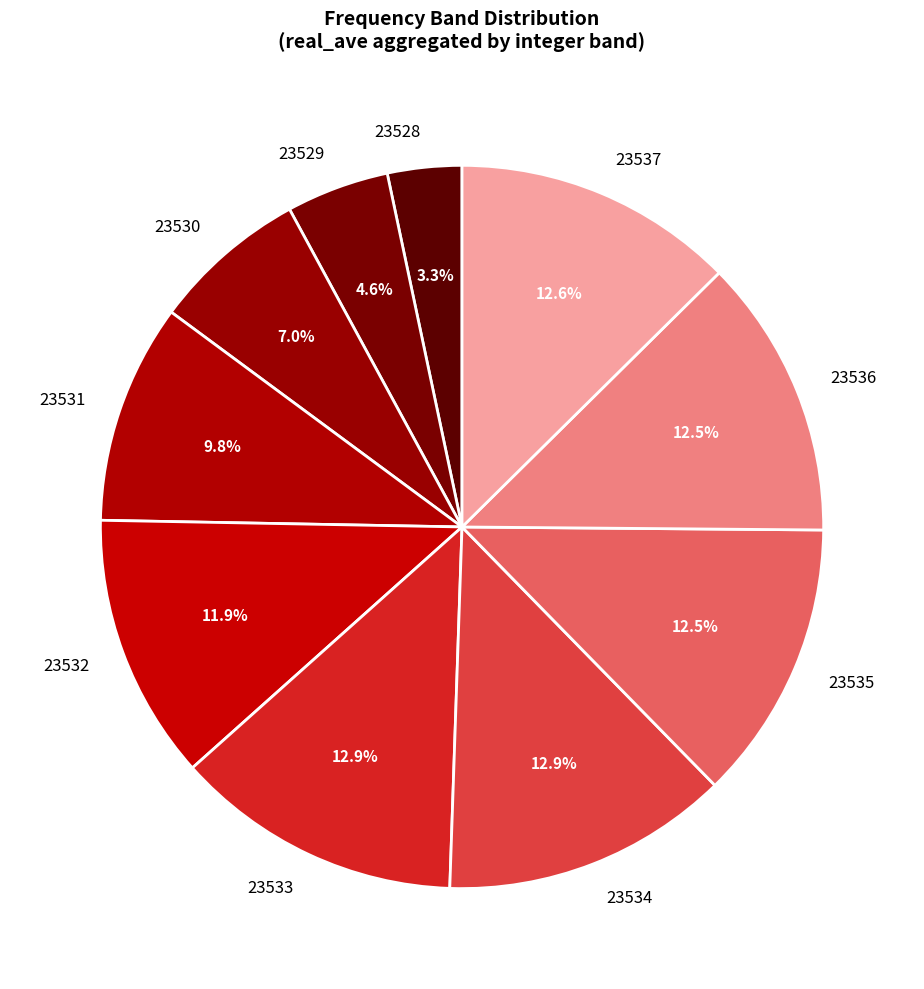

Which has a higher value, 23530 or 23535?

23535